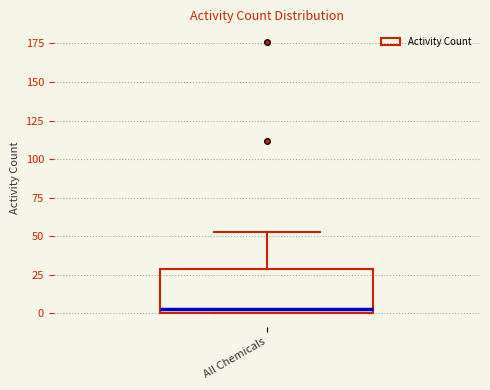

Read this box plot against the y-axis: the position of the median line, the range covered by the box, and the ends of both whiskers. The values are not printed on the chart, so give them approximately, as read against the axis.

median 5, box 0 to 30, whiskers 0 to 55